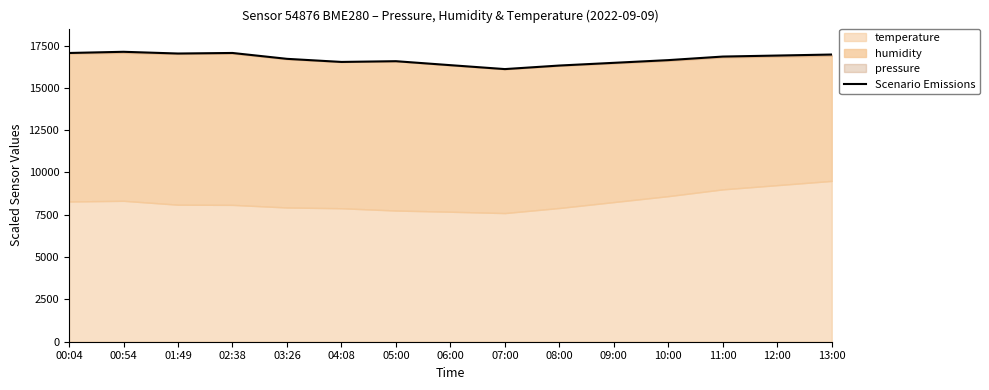

What is the greatest value displayed?

17128.3